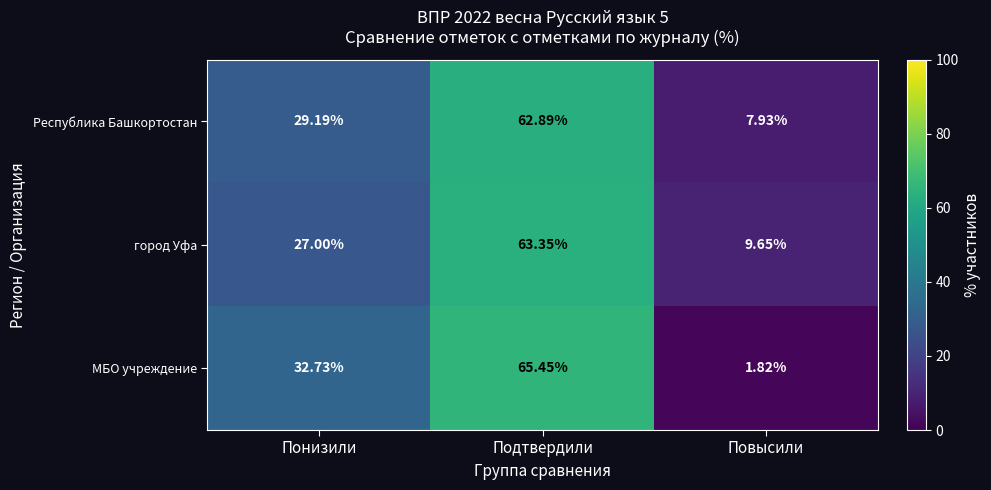

List the labels in order of Республика Башкортостан value, largest first.

Подтвердили, Понизили, Повысили